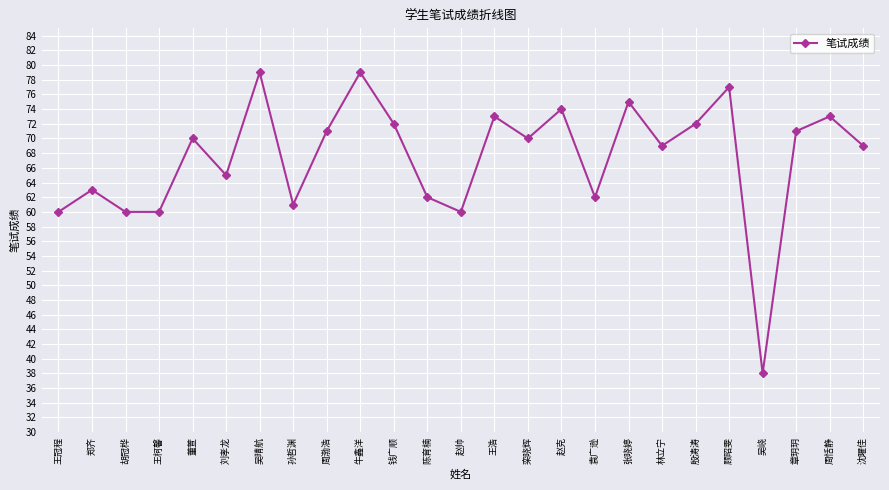

What is the change in value from 赵克 to 袁广逊?

-12